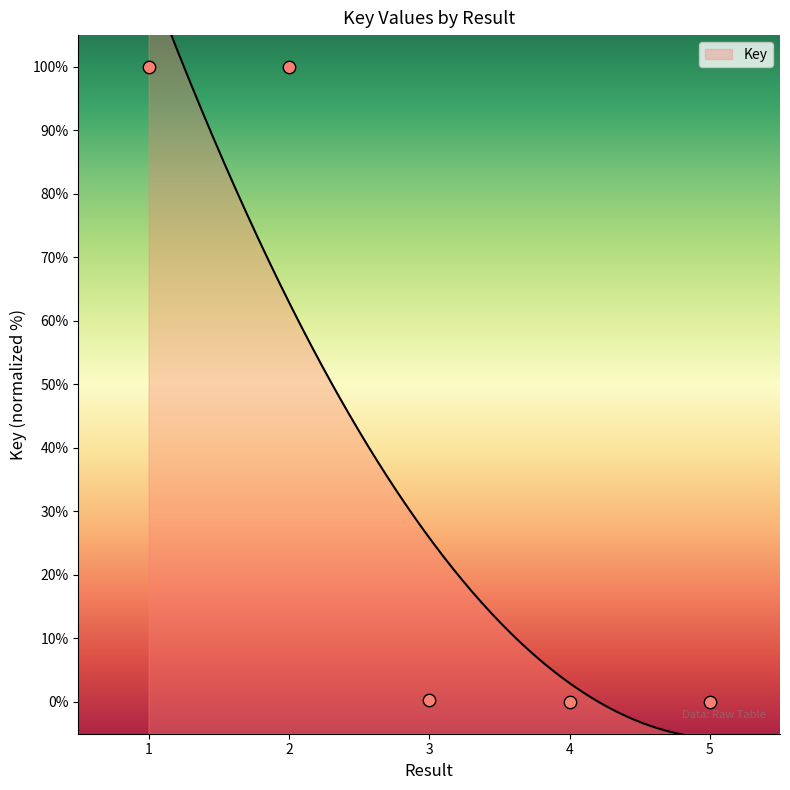

What is the change in value from 1 to 3?

-99.7